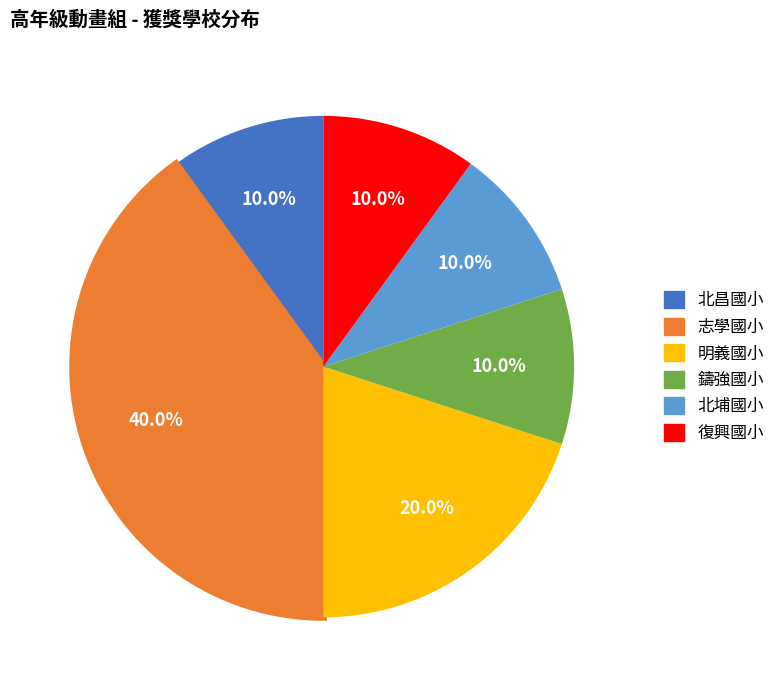

Which slice is the largest?

志學國小